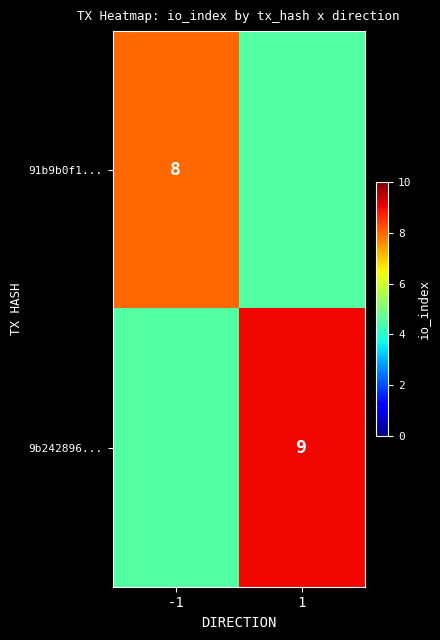

The 9b242896... series shows 9.0 at 1. True or false?

True